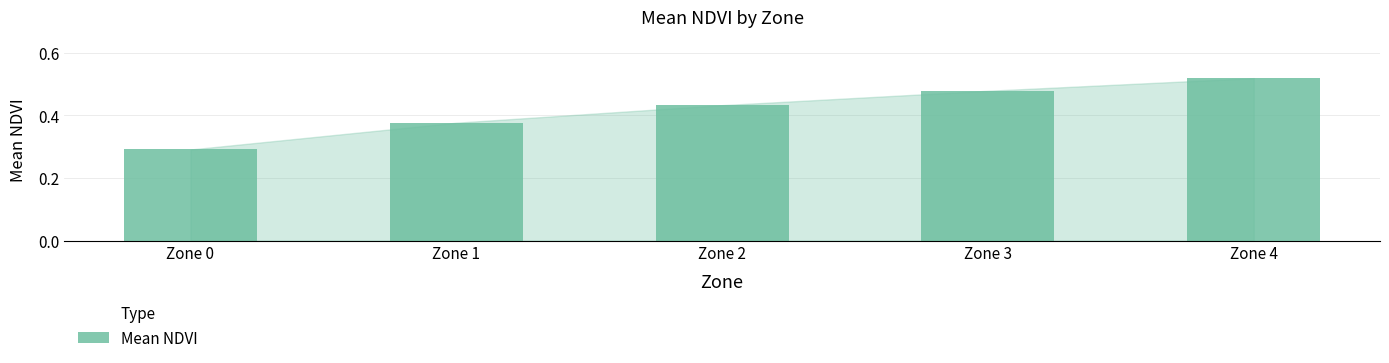

The value at Zone 2 is 0.3. True or false?

False